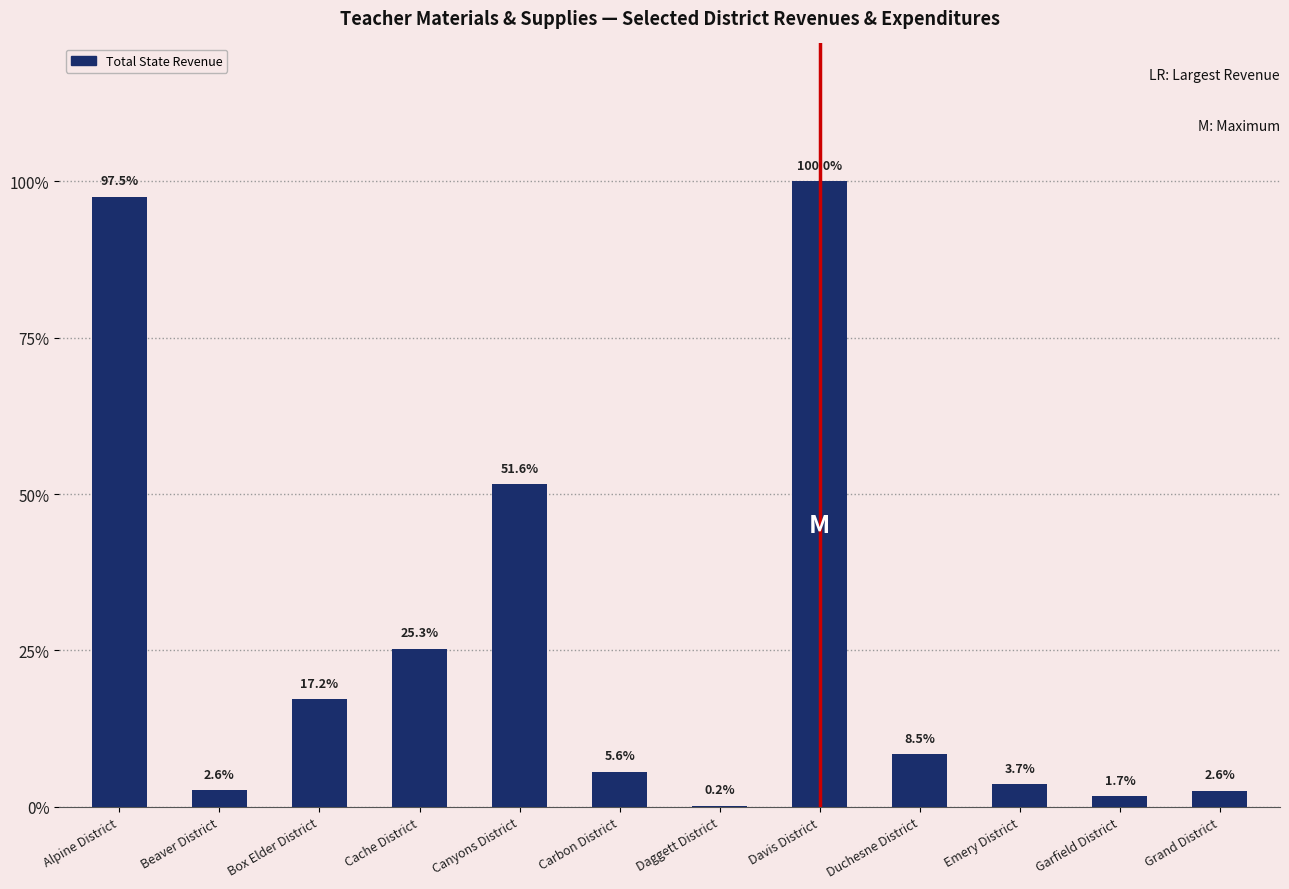

Are the bars horizontal?

No